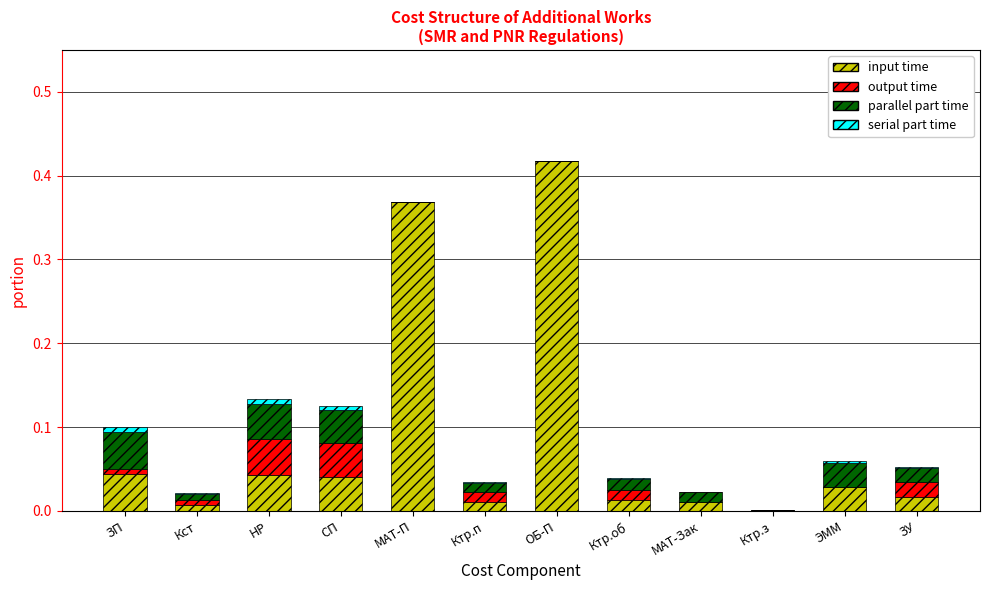

The value of input time at НР is 0.0. True or false?

True